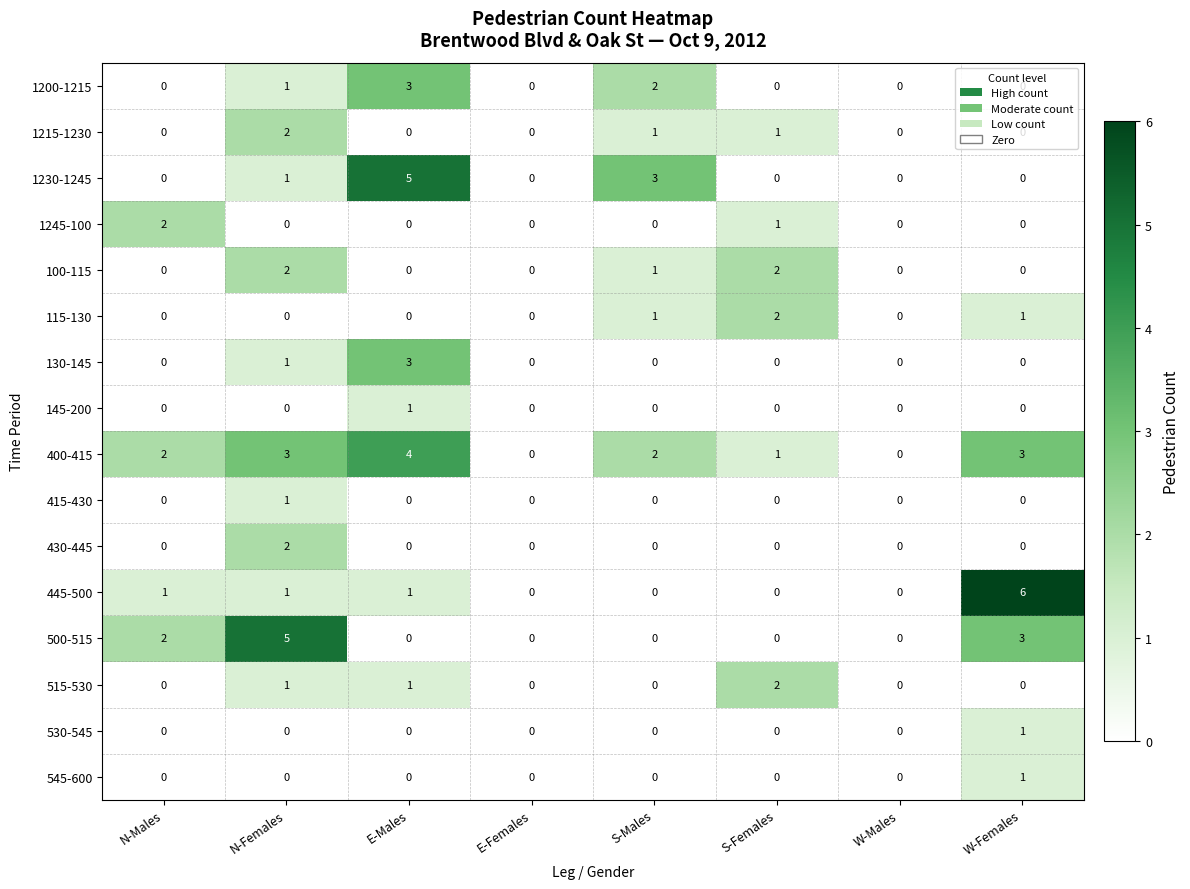

Which series has the widest spread of values?

445-500